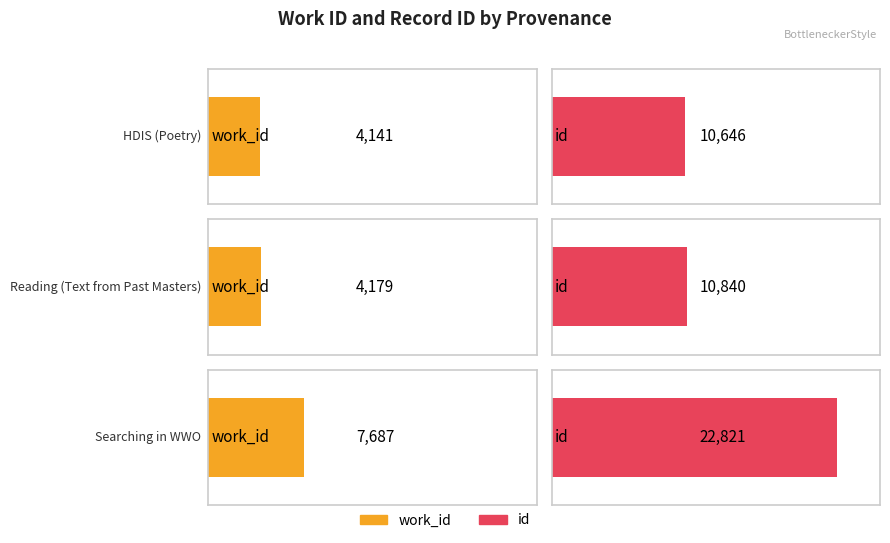

Reading left to right, transcribe all the data shown in this chart.

work_id: 4141	4179	7687
id: 10646	10840	22821